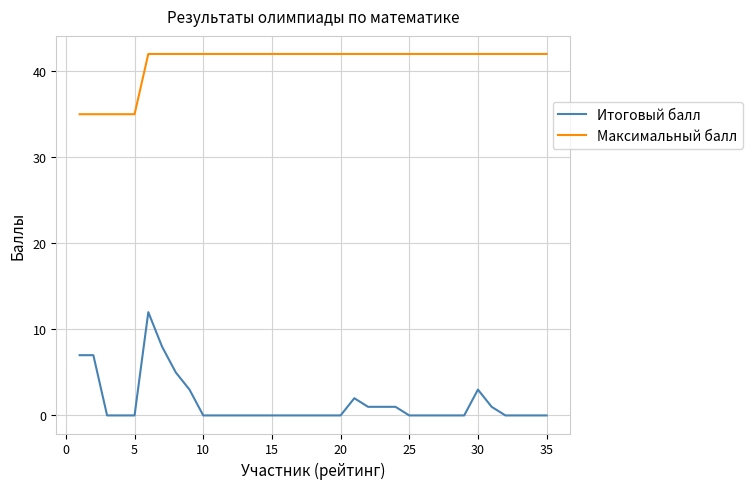

What is the difference between the maximum and minimum values in the Максимальный балл series?

7